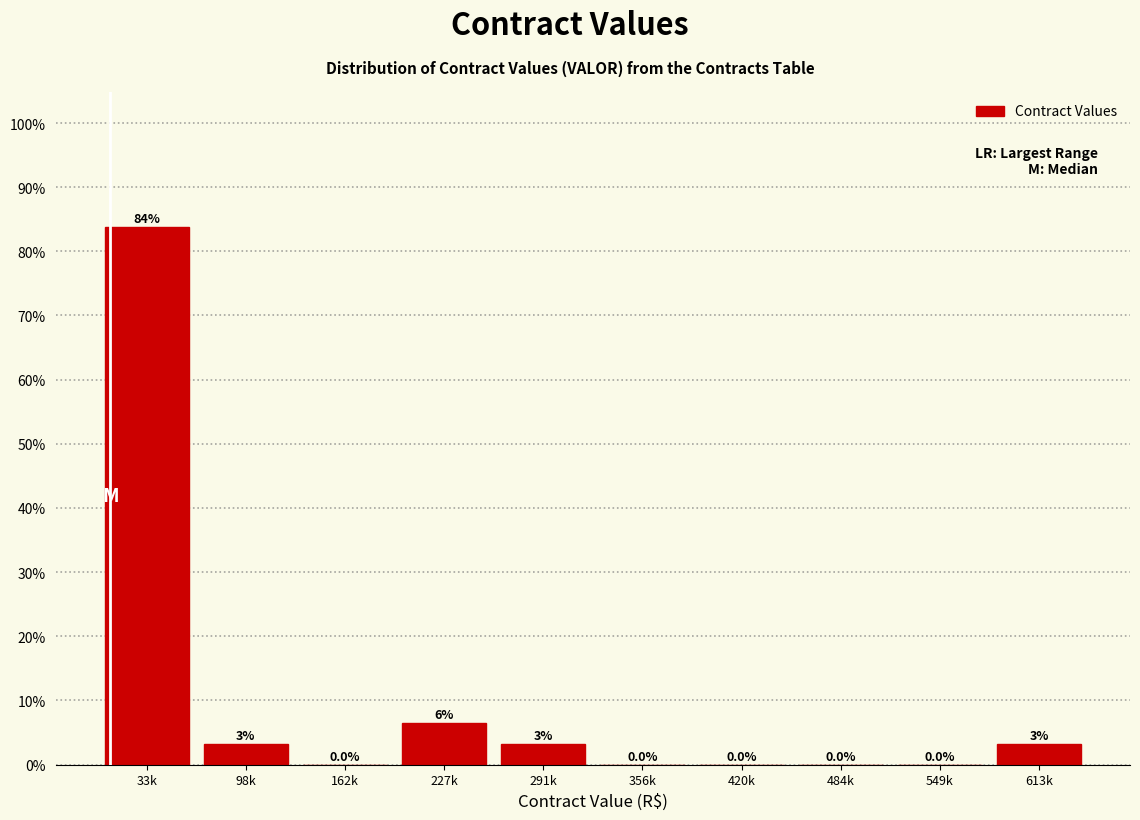

True or false: the data shows -44.4 at 549k.

False